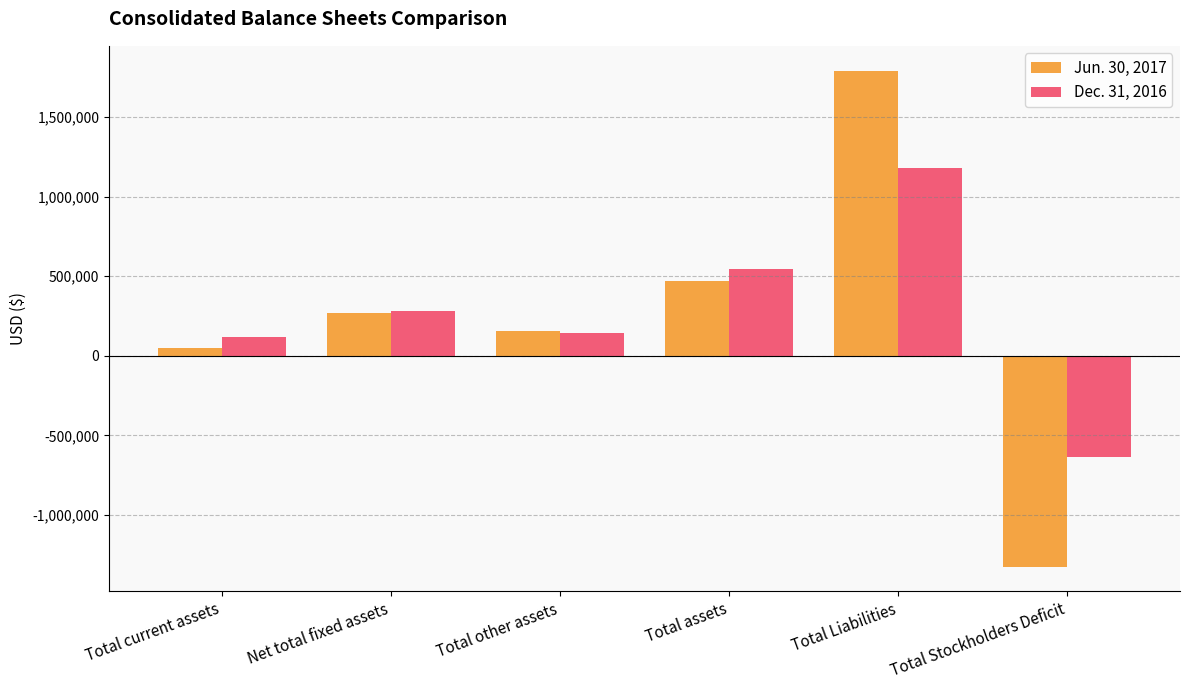

Reading left to right, what are all the values shown in this chart?

Jun. 30, 2017: Total current assets=46847	Net total fixed assets=267311	Total other assets=152758	Total assets=466916	Total Liabilities=1790186	Total Stockholders Deficit=-1323270
Dec. 31, 2016: Total current assets=118091	Net total fixed assets=282253	Total other assets=145617	Total assets=545961	Total Liabilities=1179441	Total Stockholders Deficit=-633480